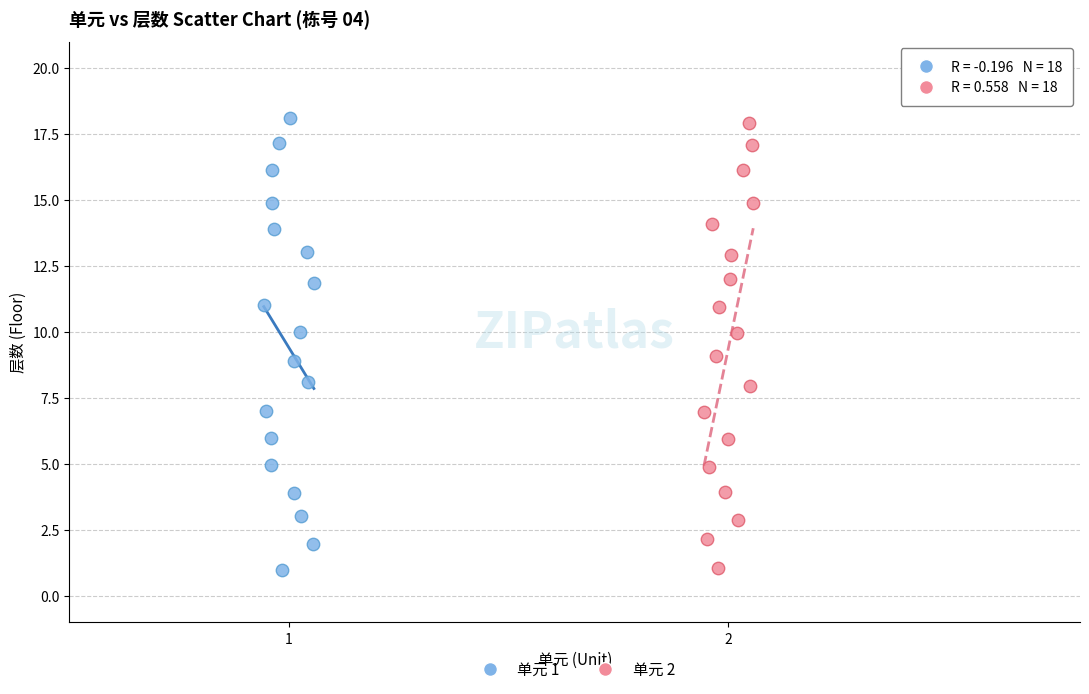

Which series has the largest Y range (max minus min)?

单元 1